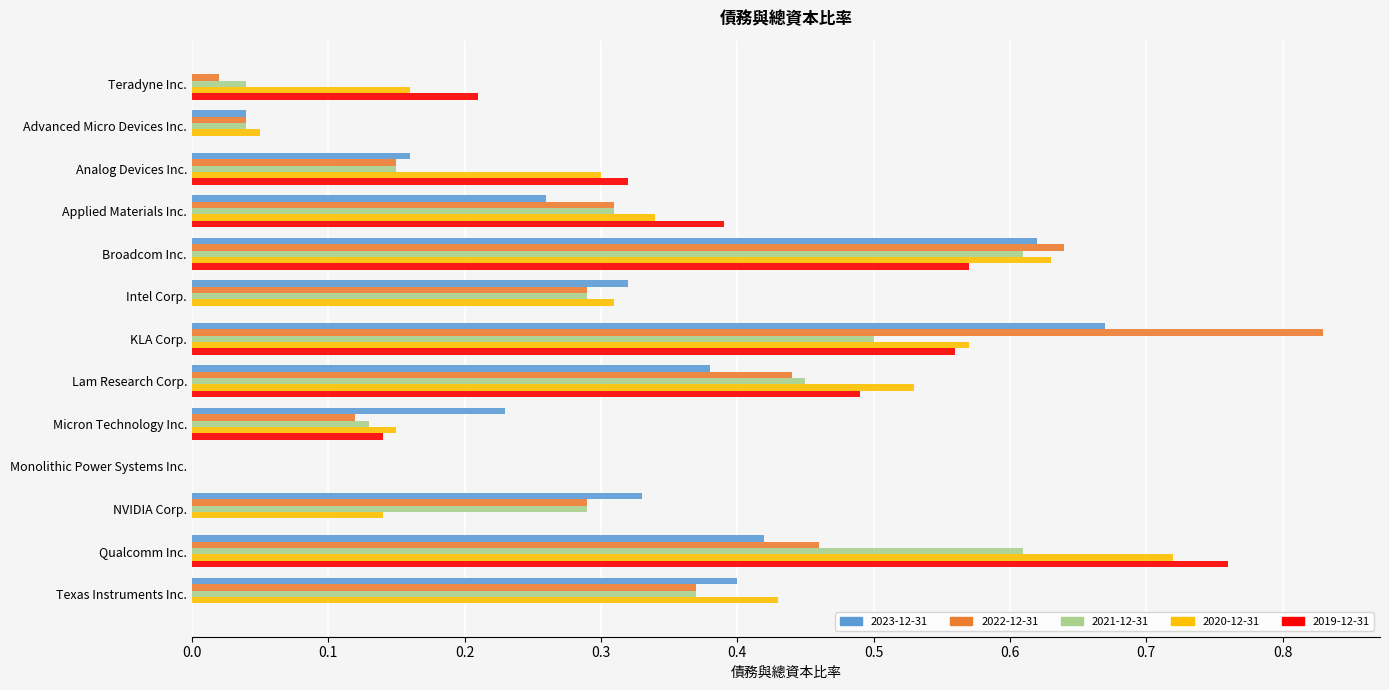

Which category has the highest value in the 2019-12-31 series?

Qualcomm Inc.